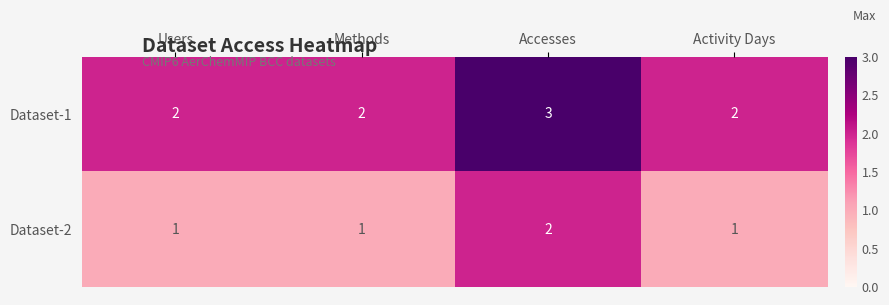

At how many categories does at least one series exceed 1?

4